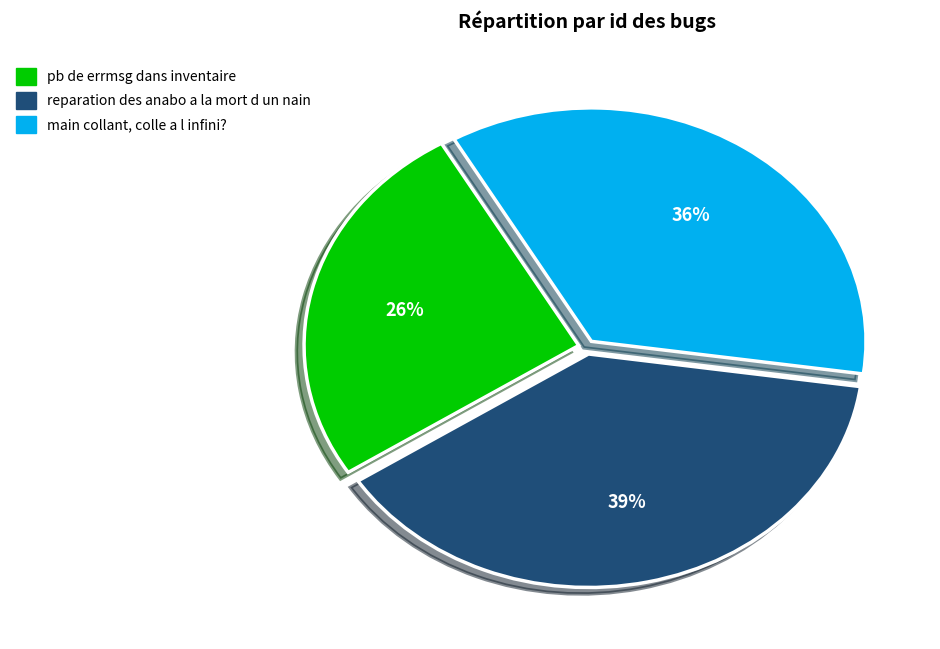

Combined, do main collant, colle a l infini? and reparation des anabo a la mort d un nain account for over 50%?

Yes